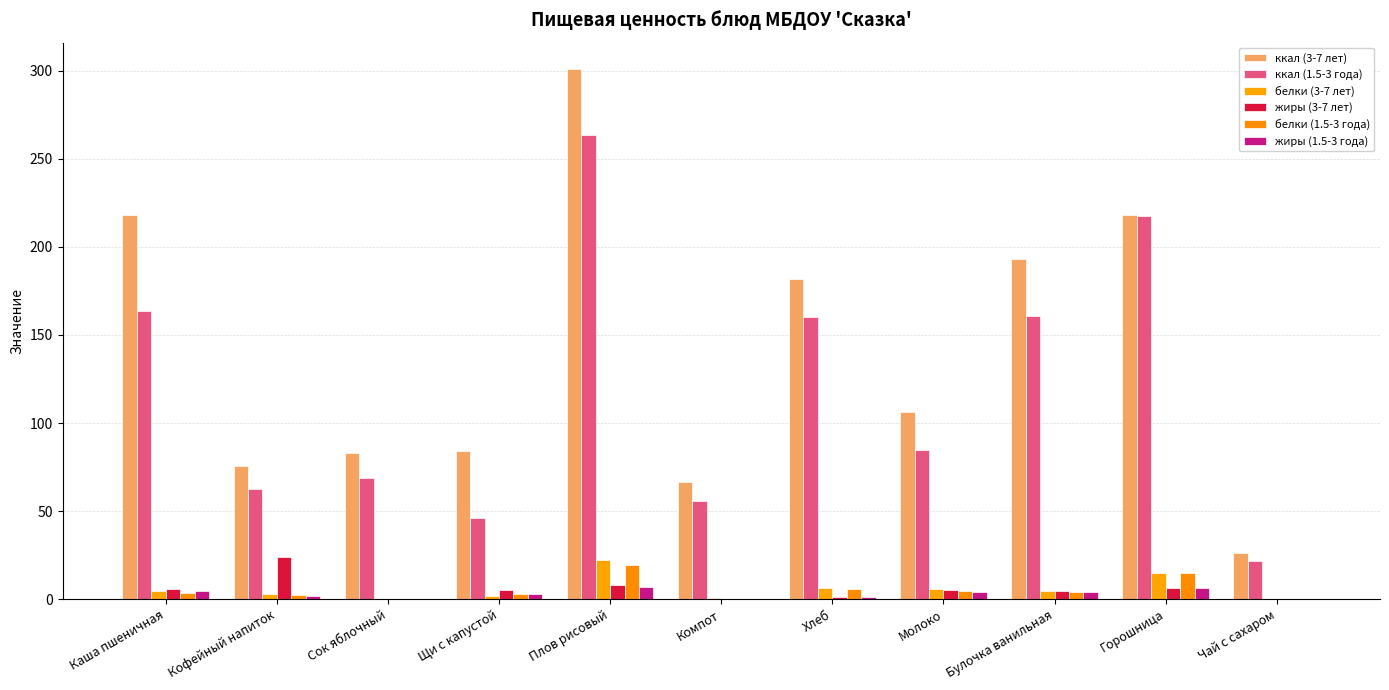

Count the number of data series in this chart.

6